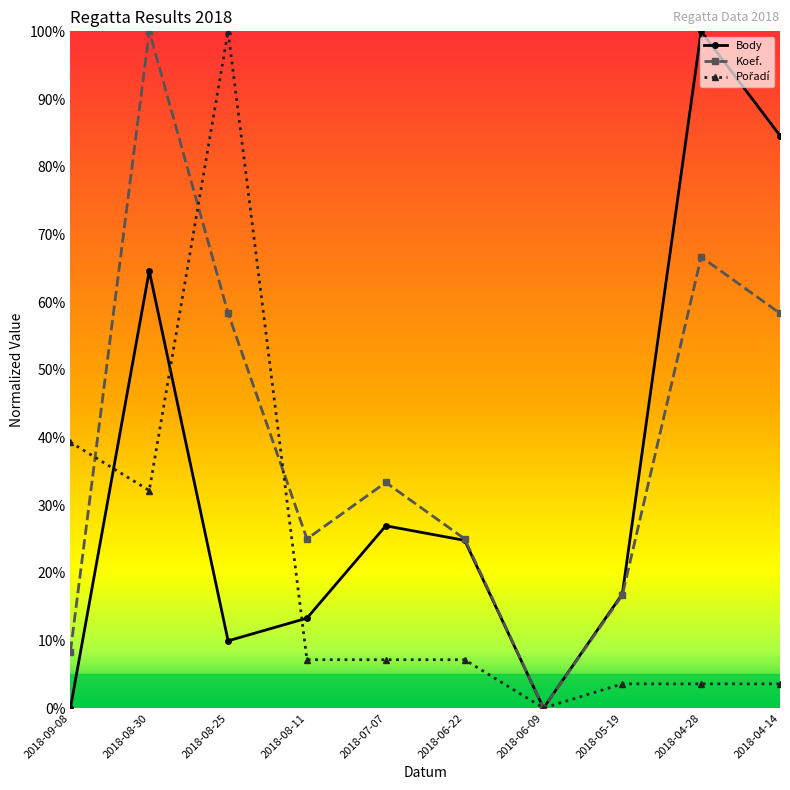

What is the difference between the maximum and minimum values in the Koef. series?

1.0